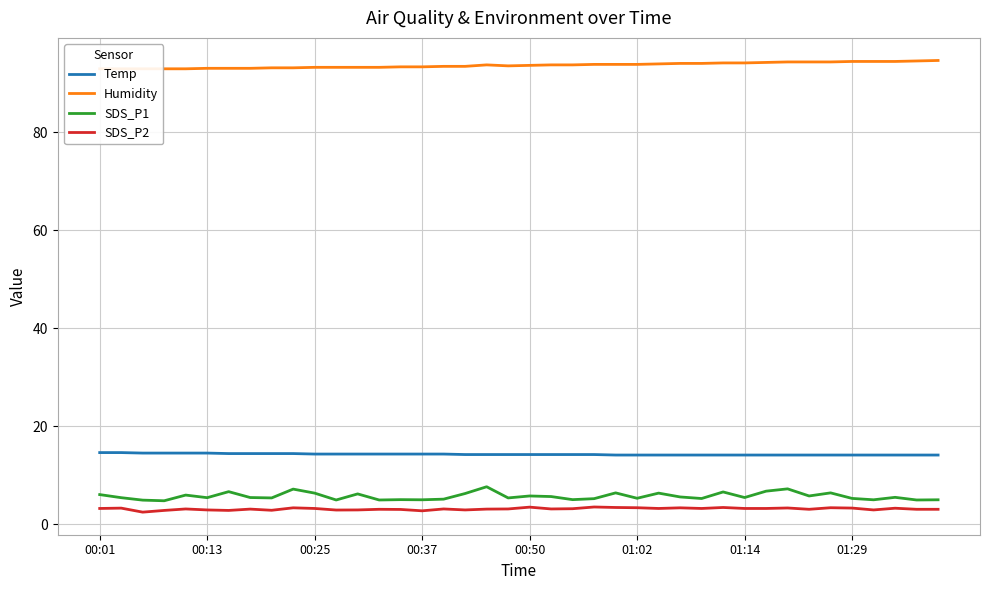

Reading left to right, list all the values displayed in this chart.

Temp: 14.6	14.6	14.5	14.5	14.5	14.5	14.4	14.4	14.4	14.4	14.3	14.3	14.3	14.3	14.3	14.3	14.3	14.2	14.2	14.2	14.2	14.2	14.2	14.2	14.1	14.1	14.1	14.1	14.1	14.1	14.1	14.1	14.1	14.1	14.1	14.1	14.1	14.1	14.1	14.1
Humidity: 92.9	92.9	92.9	92.9	92.9	93.0	93.0	93.0	93.1	93.1	93.2	93.2	93.2	93.2	93.3	93.3	93.4	93.4	93.7	93.5	93.6	93.7	93.7	93.8	93.8	93.8	93.9	94.0	94.0	94.1	94.1	94.2	94.3	94.3	94.3	94.4	94.4	94.4	94.5	94.6
SDS_P1: 6.0	5.4	4.9	4.8	5.9	5.4	6.6	5.4	5.3	7.2	6.3	4.9	6.2	4.9	5.0	5.0	5.1	6.2	7.6	5.3	5.8	5.6	5.0	5.2	6.4	5.3	6.3	5.5	5.2	6.6	5.4	6.7	7.2	5.8	6.4	5.2	5.0	5.5	4.9	5.0
SDS_P2: 3.2	3.3	2.5	2.8	3.1	2.9	2.8	3.1	2.8	3.3	3.2	2.9	2.9	3.0	3.0	2.7	3.1	2.9	3.1	3.1	3.5	3.1	3.1	3.5	3.4	3.4	3.2	3.3	3.2	3.4	3.2	3.2	3.3	3.0	3.4	3.3	2.9	3.2	3.0	3.0